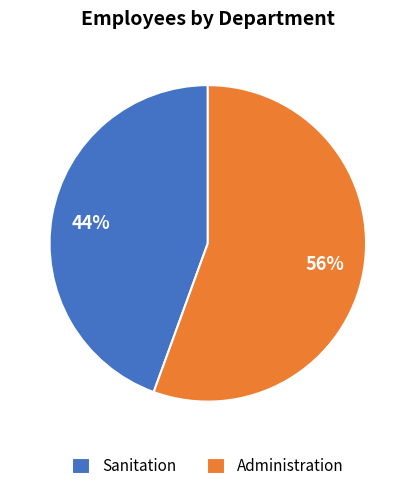

Is there a majority slice in this chart?

Yes